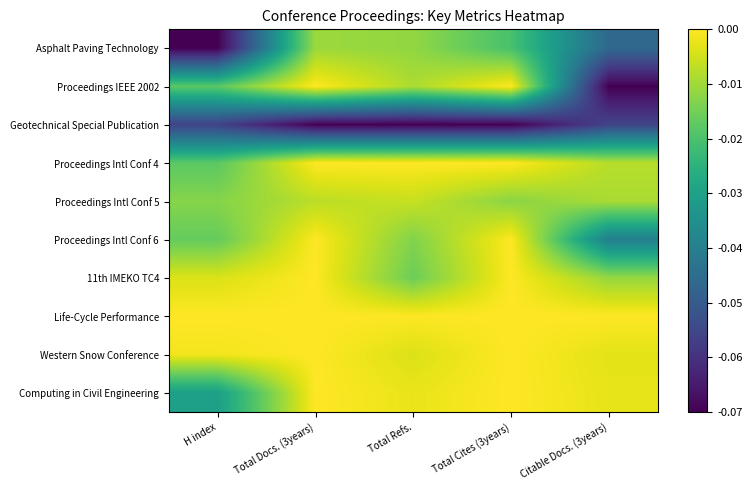

Which has a higher value, Citable Docs. (3years) or H index?

Citable Docs. (3years)